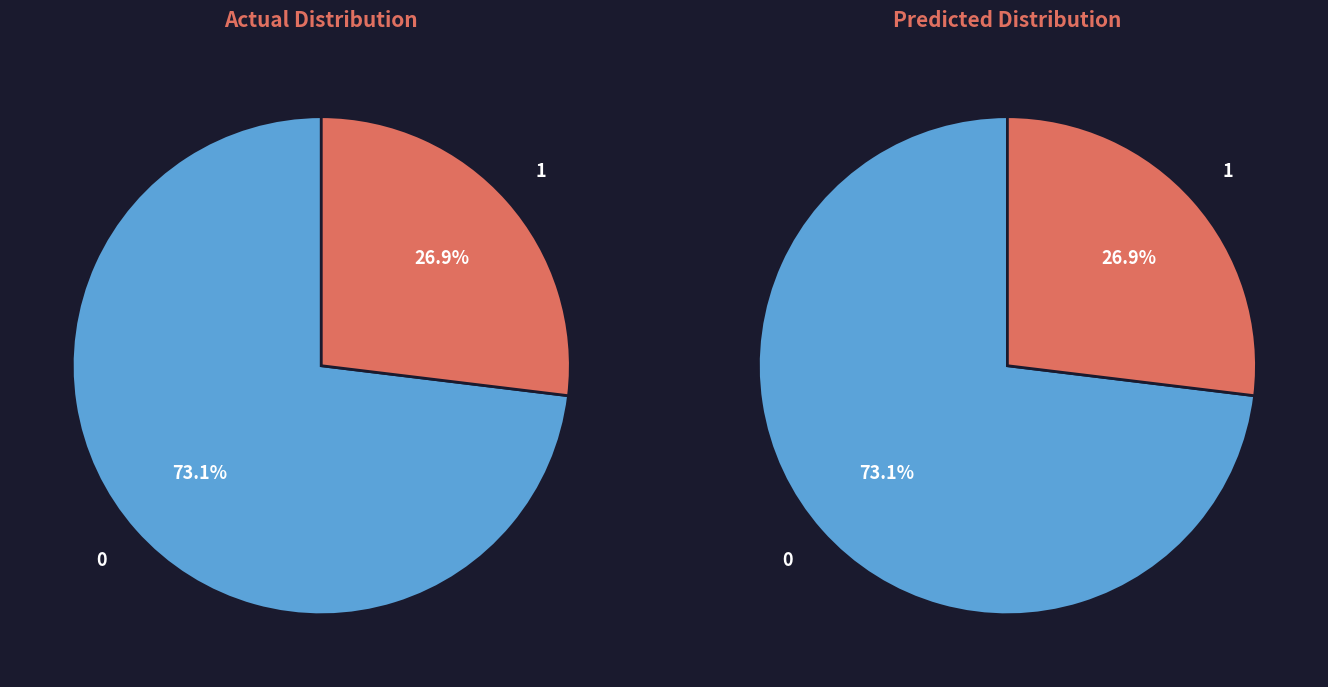

True or false: 8 accounts for 1% of the total.

False